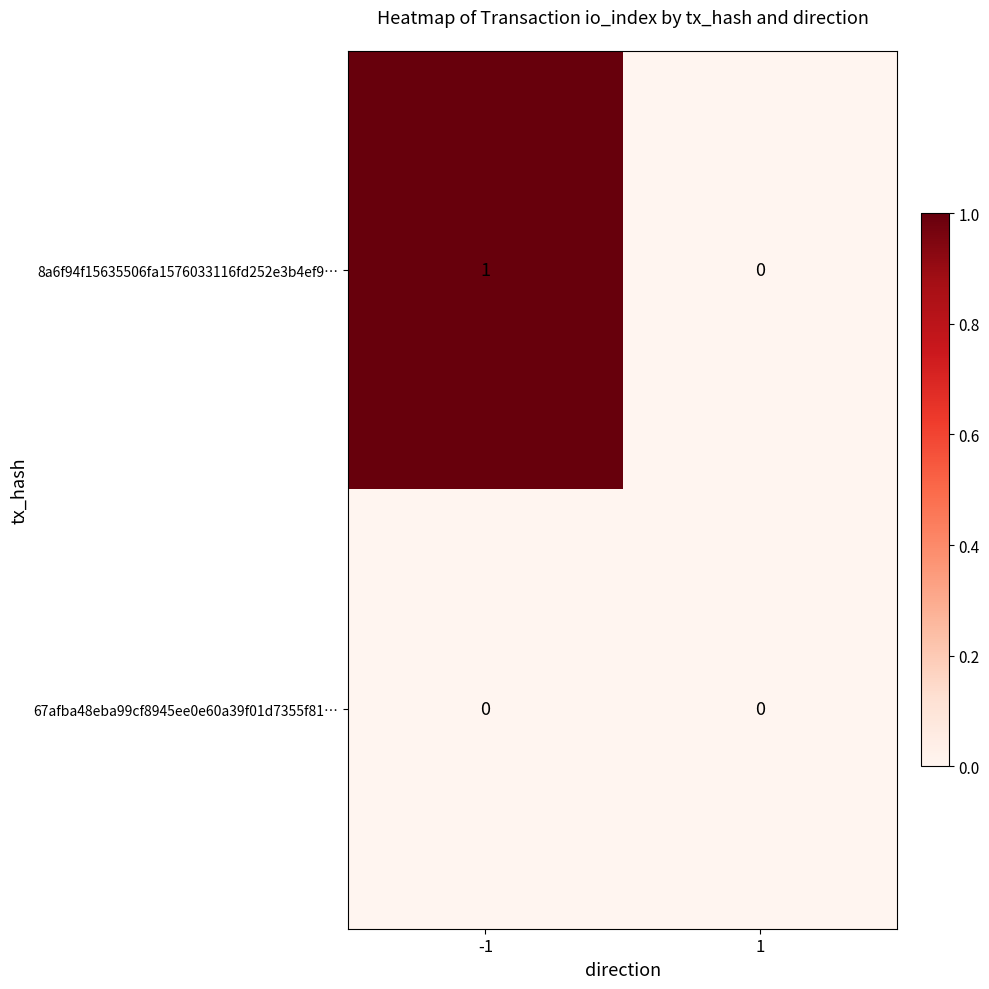

Reading right to left, what are all the values shown in this chart?

8a6f94f15635506fa1576033116fd252e3b4ef9…: 1=0	-1=1
67afba48eba99cf8945ee0e60a39f01d7355f81…: 1=0	-1=0